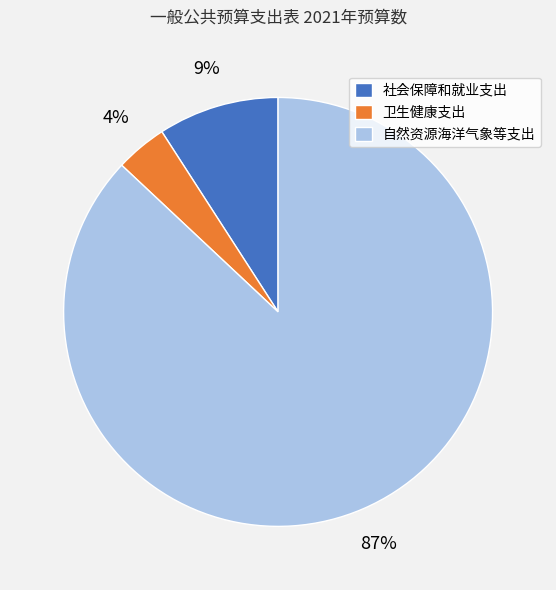

Which slice represents more than half of the pie?

自然资源海洋气象等支出